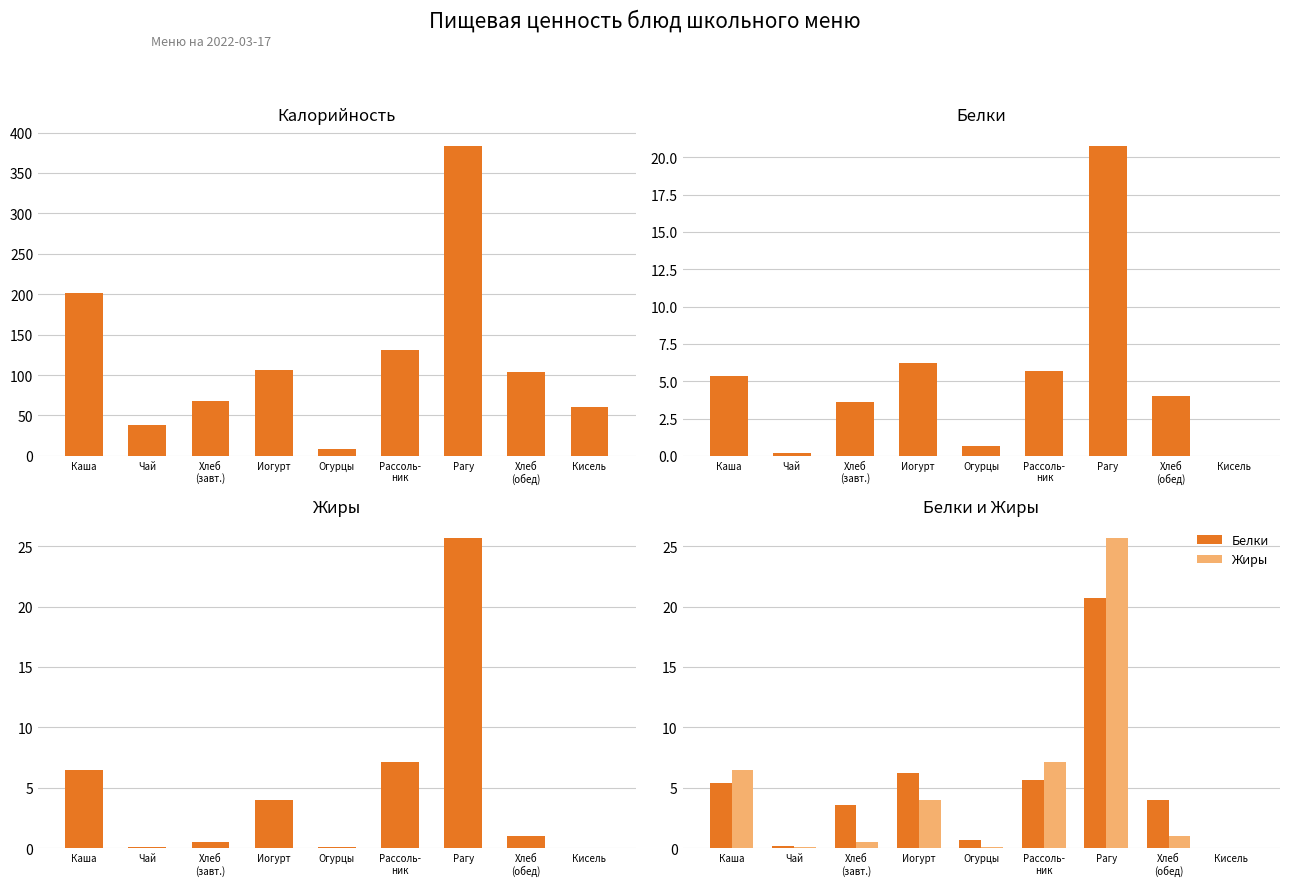

What is the approximate value of Калорийность at Хлеб
(обед)?

104.0